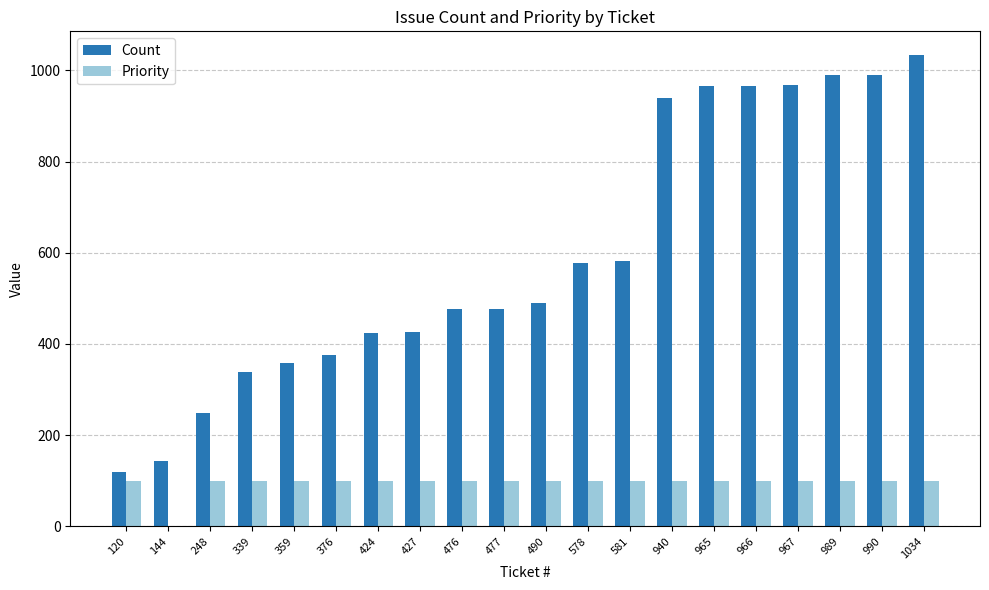

What is the highest value of the Priority series?

100